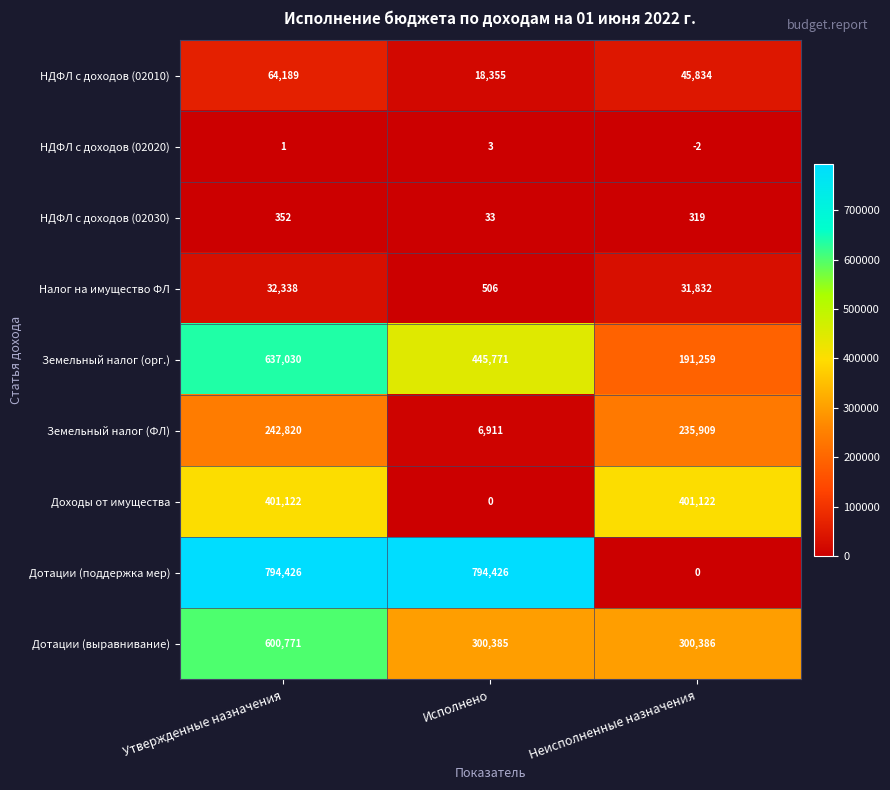

What is the smallest value displayed?

-2